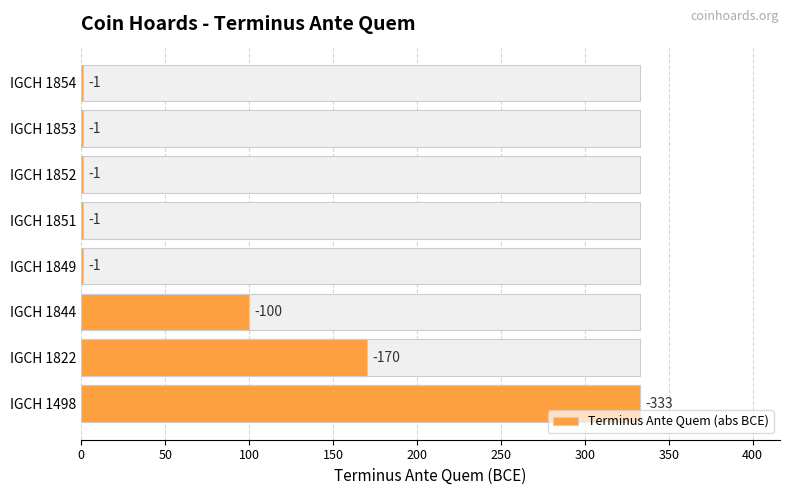

Reading right to left, transcribe all the data shown in this chart.

1	1	1	1	1	100	170	333